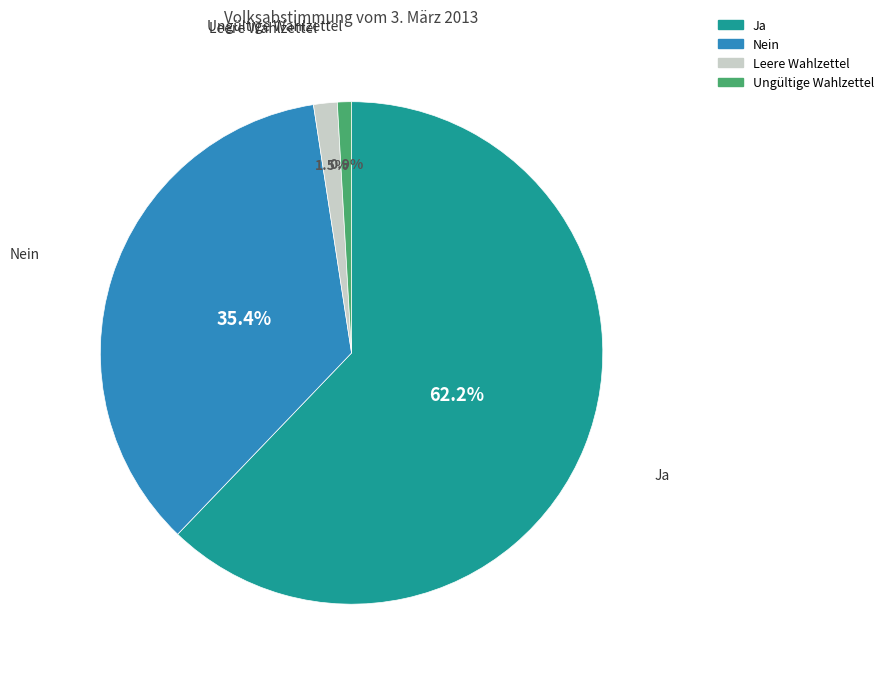

What percentage is NOT represented by Leere Wahlzettel?

98.5%